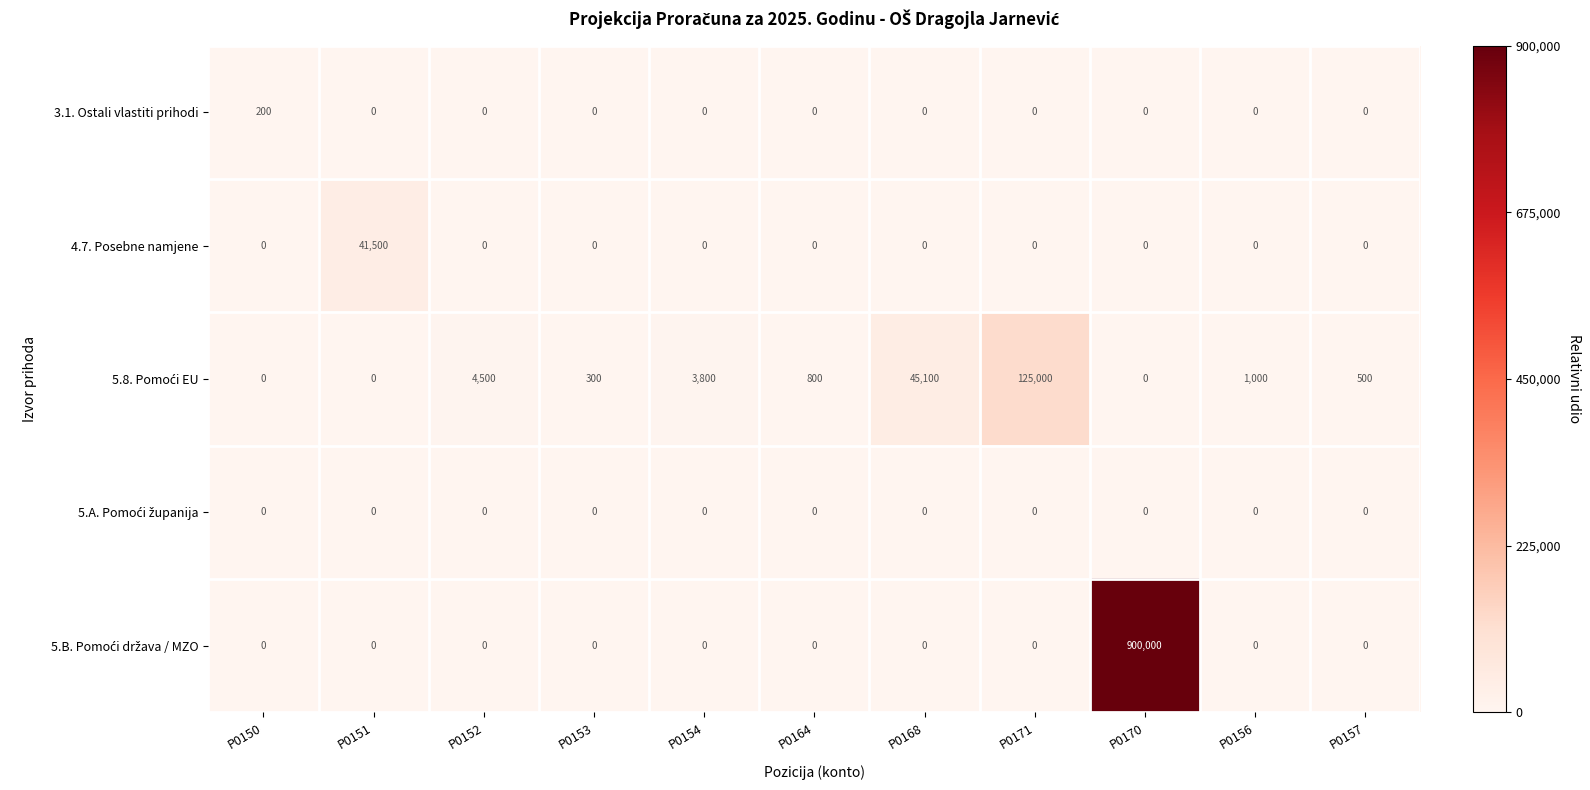

What is the total value across all series at P0164?

800